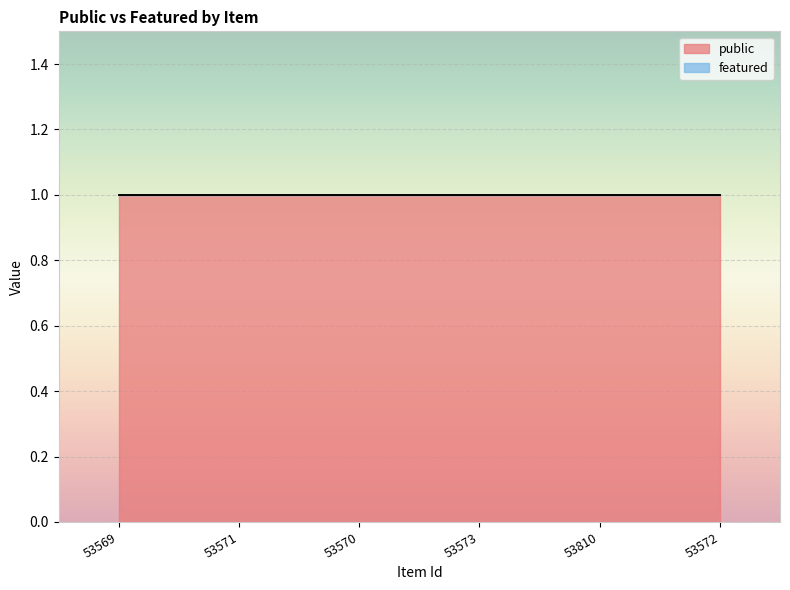

True or false: featured and public cross at least once.

False